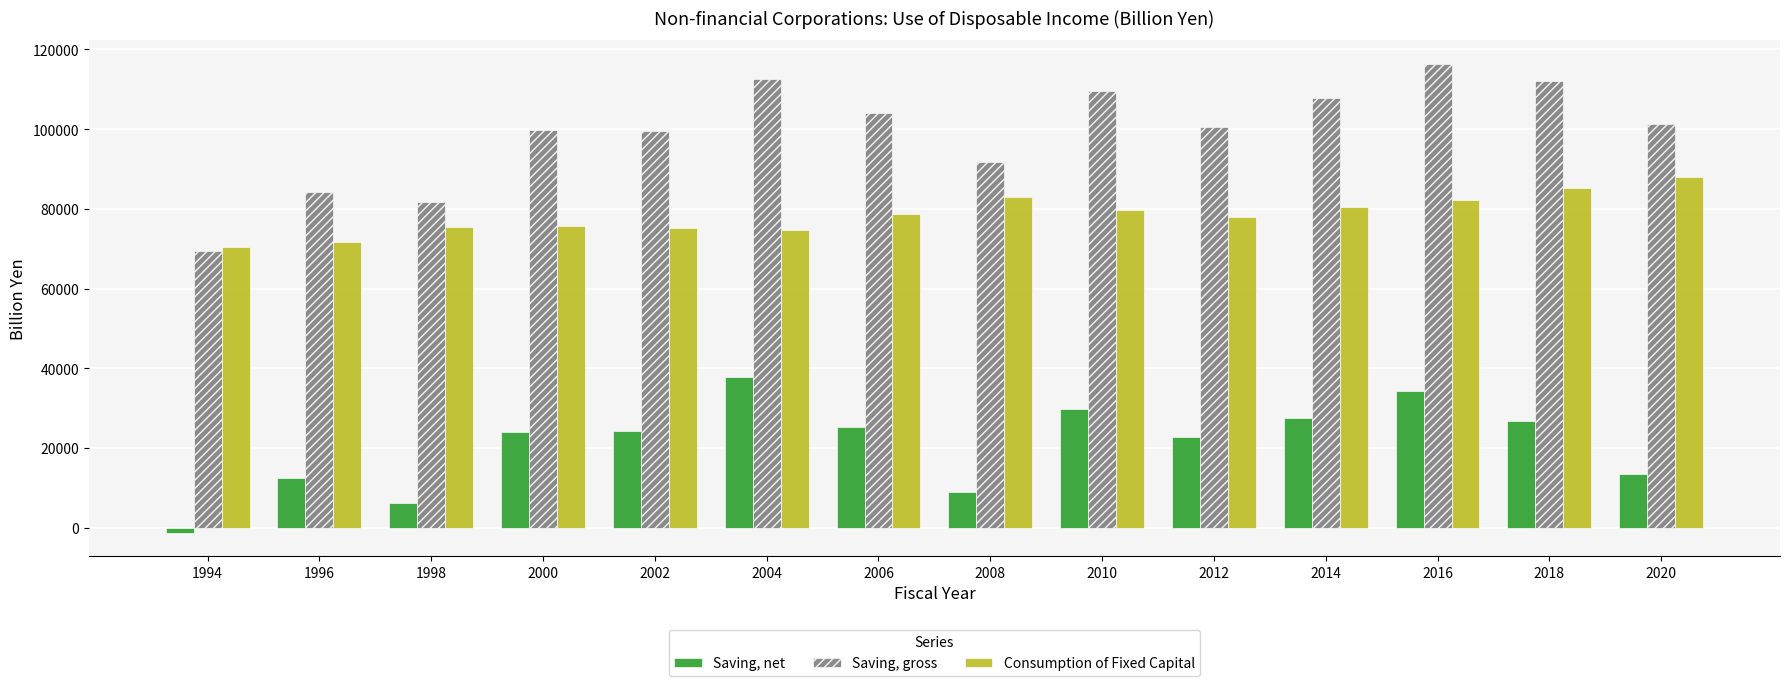

Is the value of Saving, gross at 2010 greater than the value of Consumption of Fixed Capital at 1996?

Yes